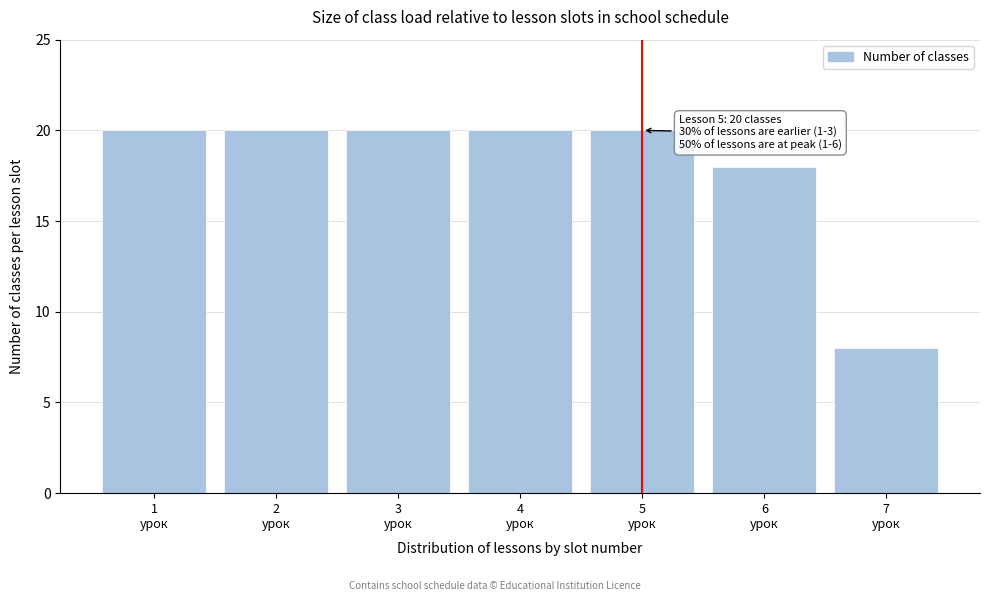

Reading right to left, extract all data points from this chart.

8	18	20	20	20	20	20